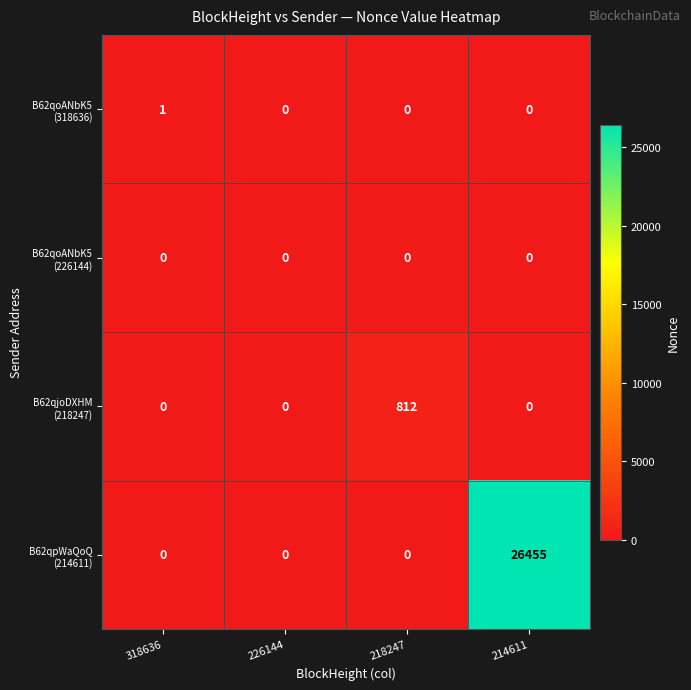

What is the total value across all series at 218247?

812